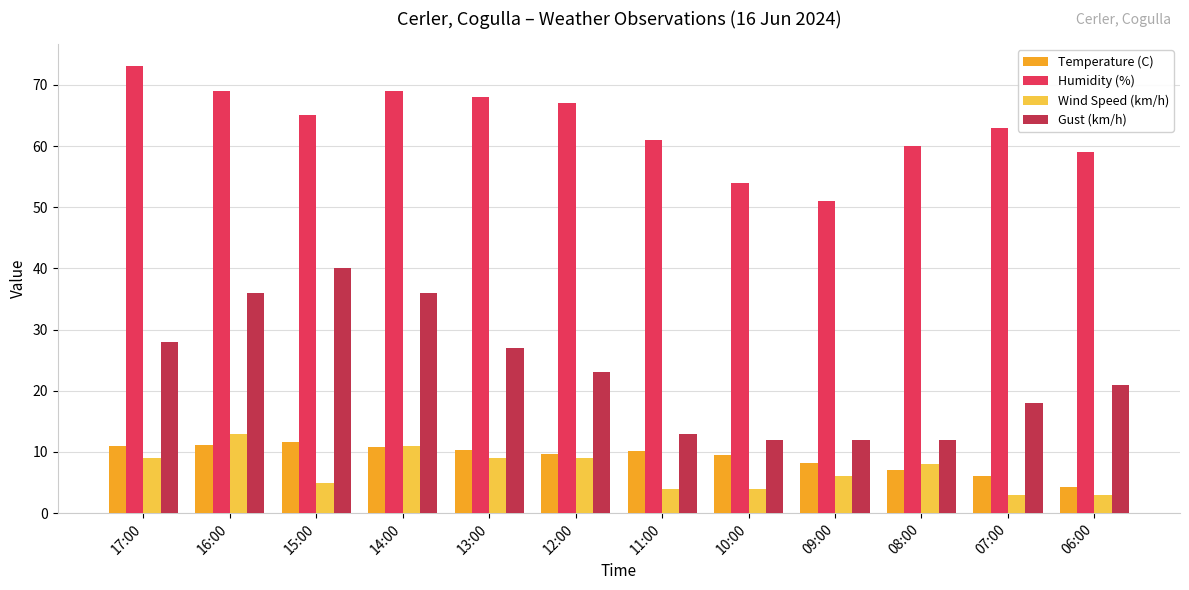

What is the label of the 8th bar from the right?

13:00